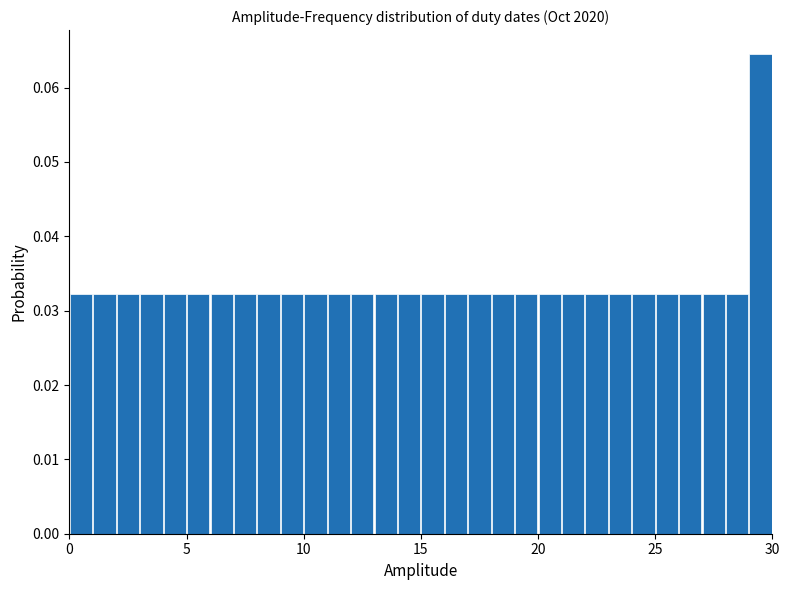

Read against the x-axis, roughly where is the centre of the tallest bar?

29.5